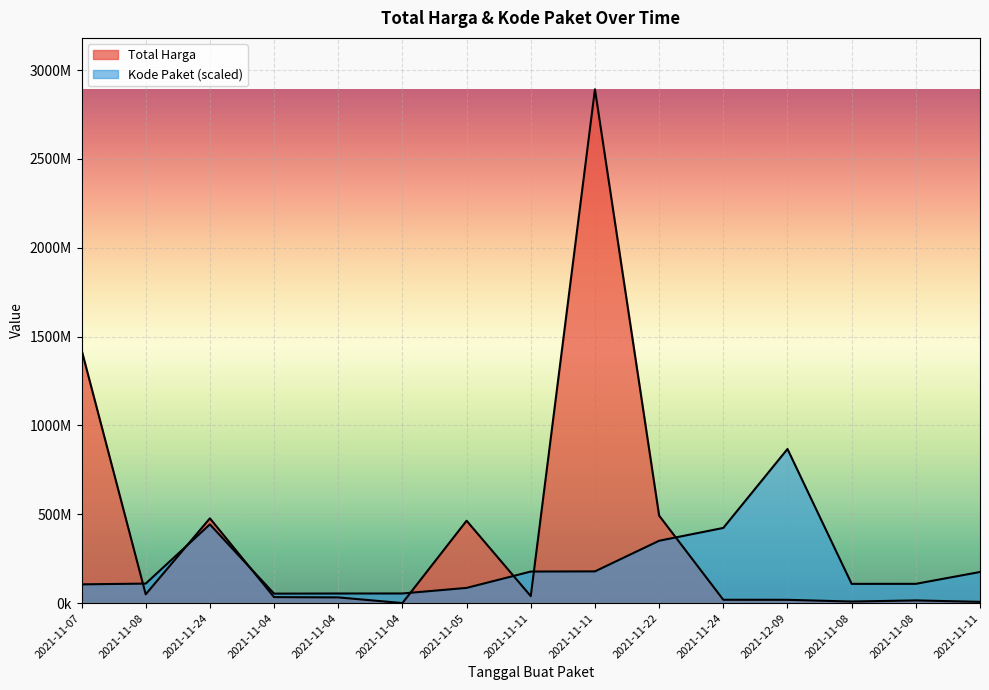

What is the value of the Total Harga point at the 6th from the left?

34000000.0